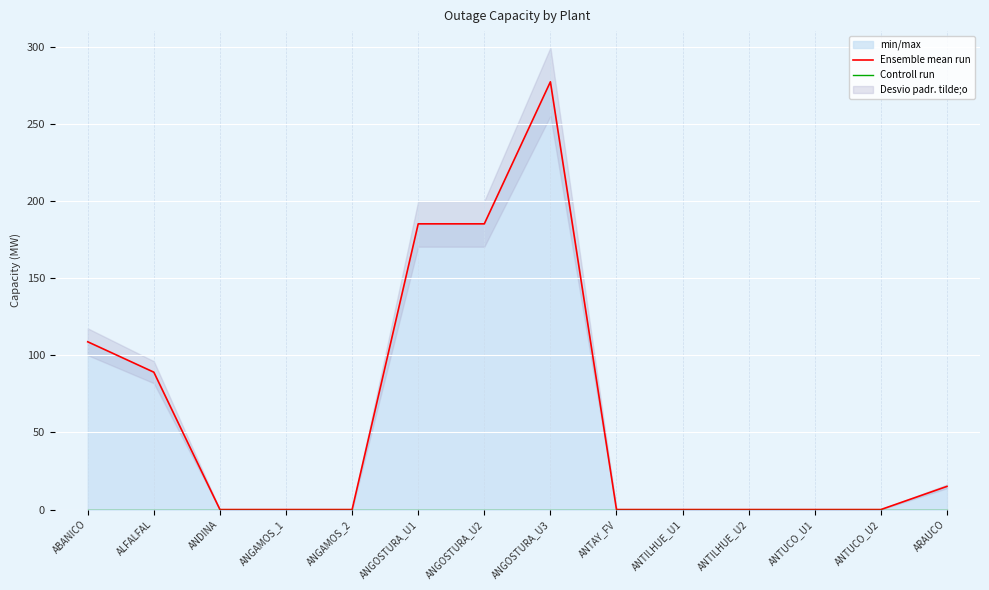

What position from the left is ABANICO?

1